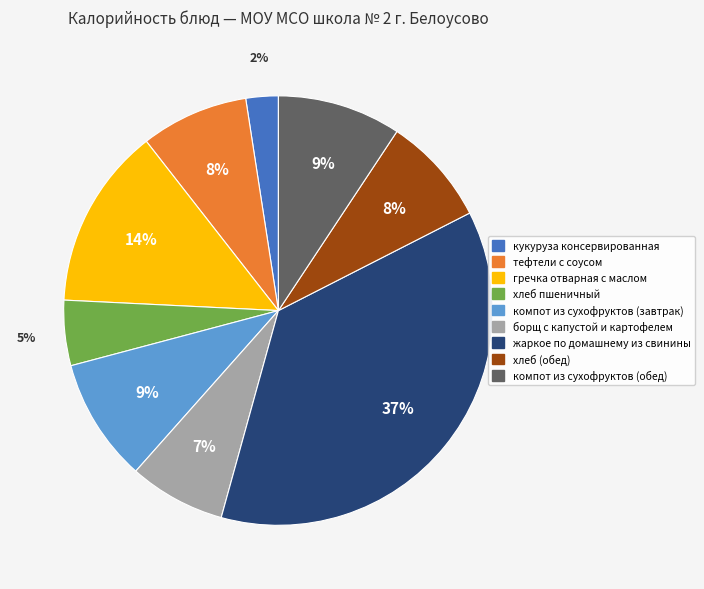

To the nearest percent, what portion does борщ с капустой и картофелем represent?

7%